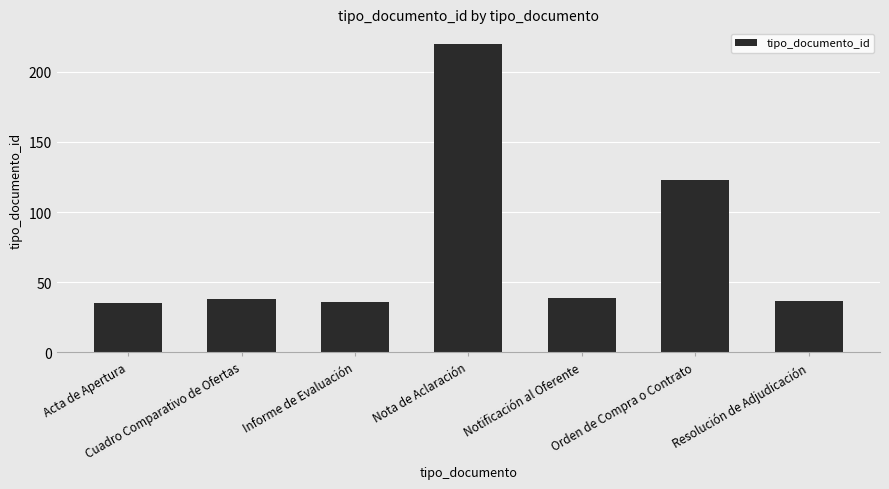

The value at Informe de Evaluación is 36. True or false?

True